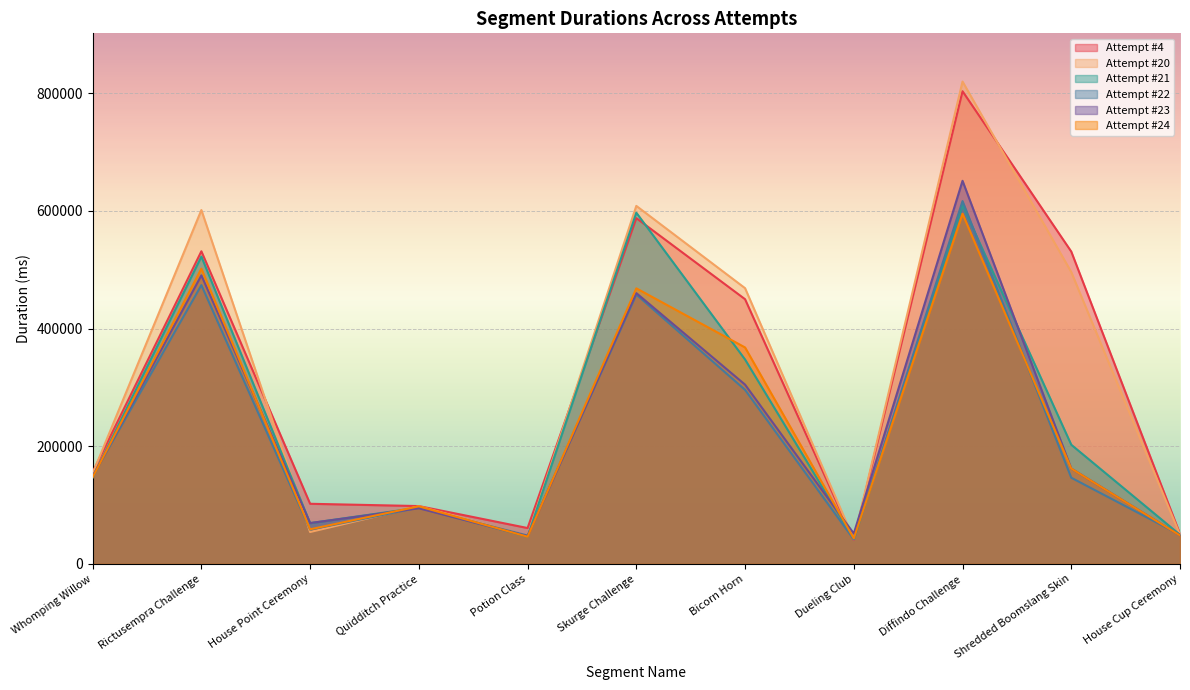

What position from the right is Skurge Challenge?

6